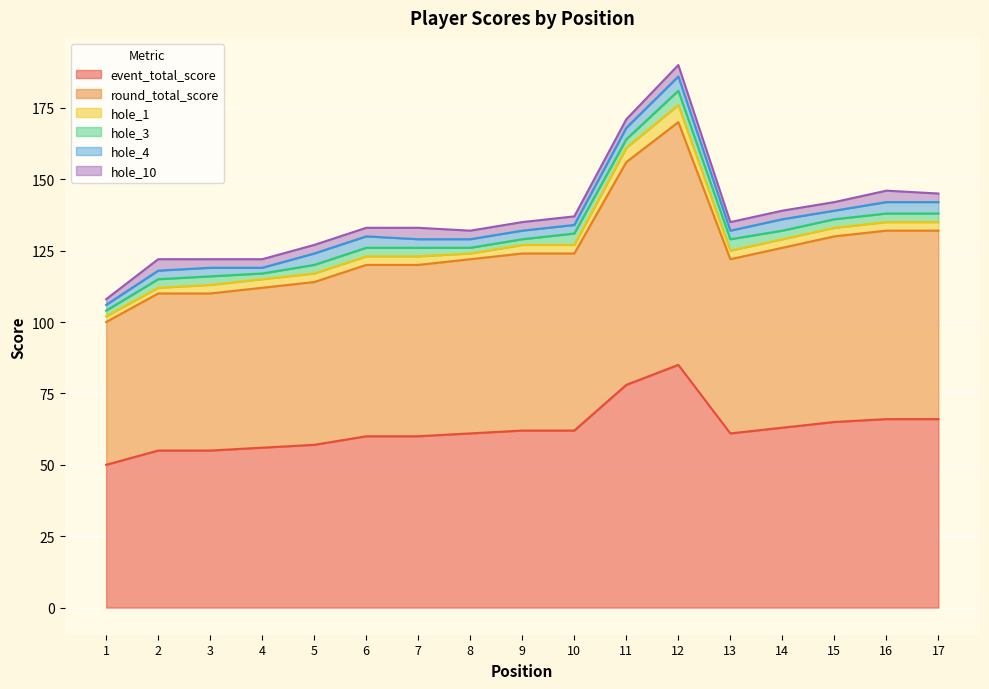

True or false: hole_3 and round_total_score intersect in this chart.

False